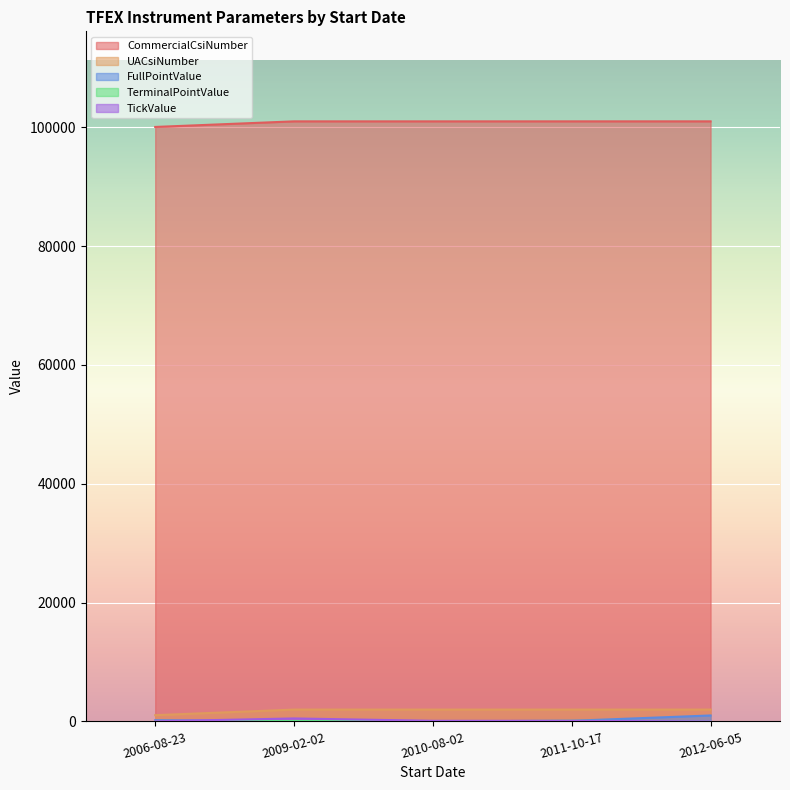

What is the greatest value displayed?

100992